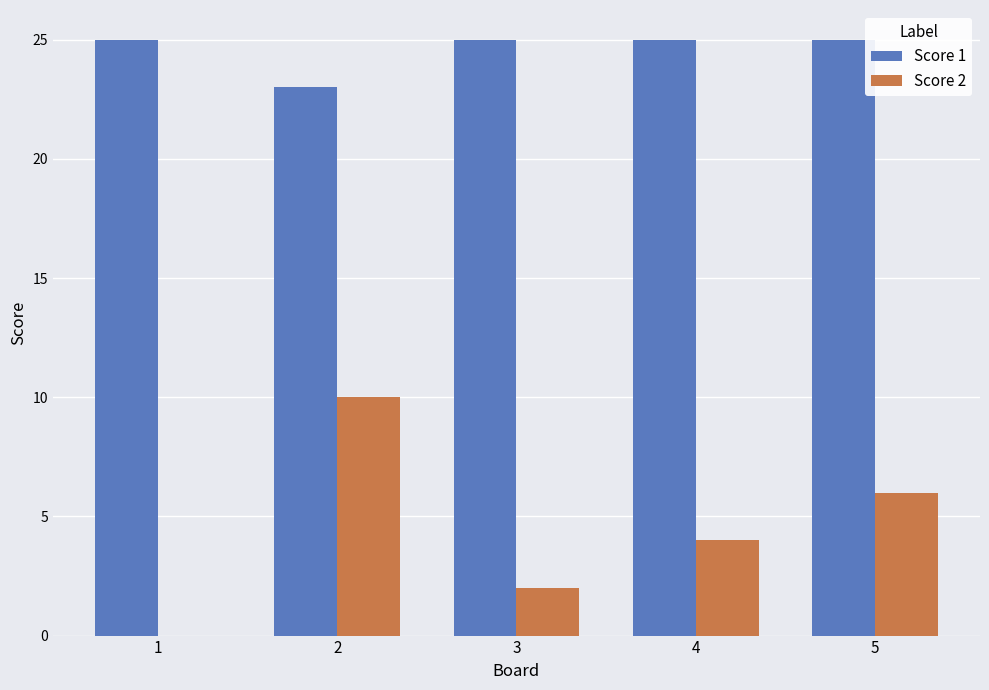

How many data points does each series have?

5